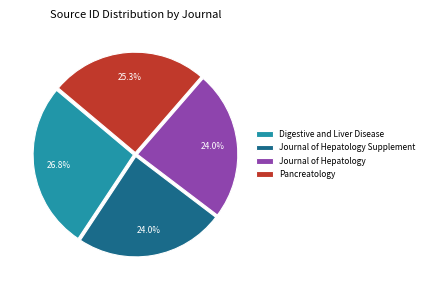

Is there a majority slice in this chart?

No